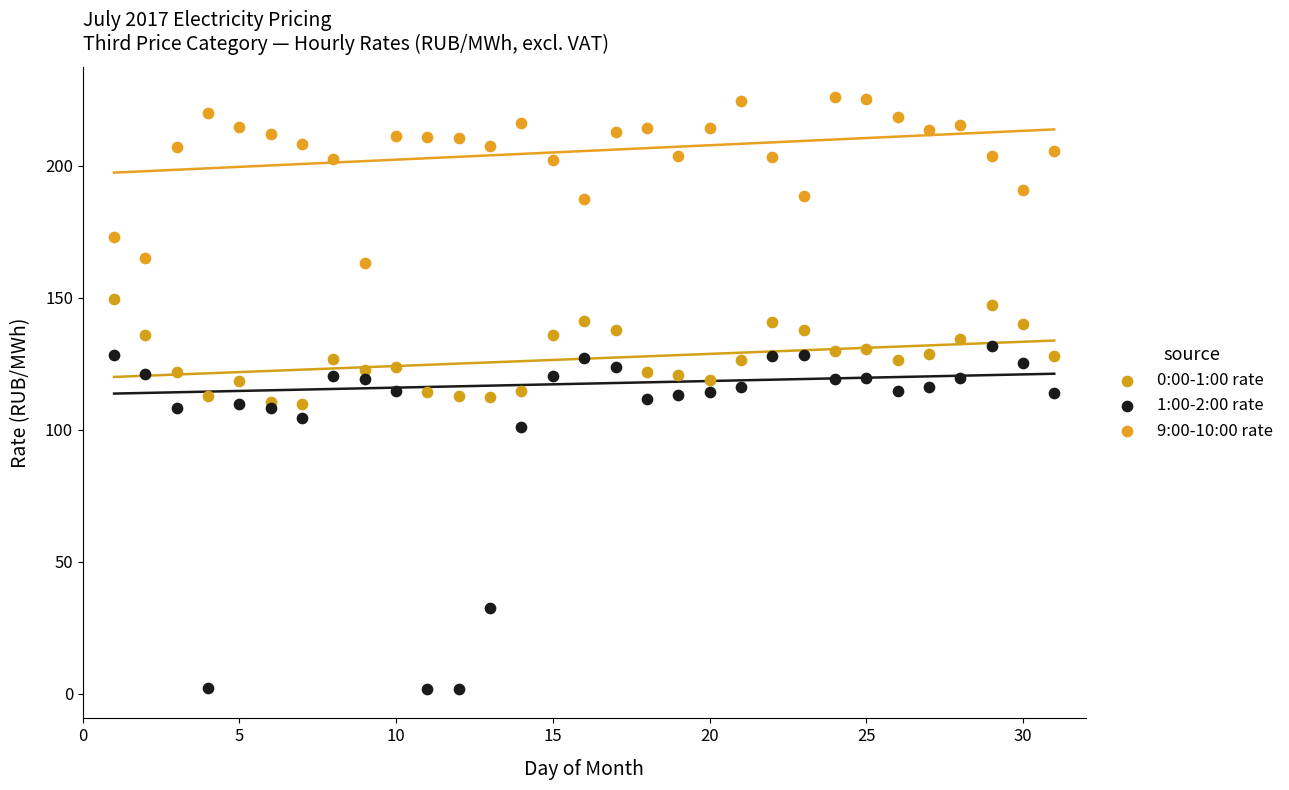

Which series has the widest spread of Y values?

1:00-2:00 rate